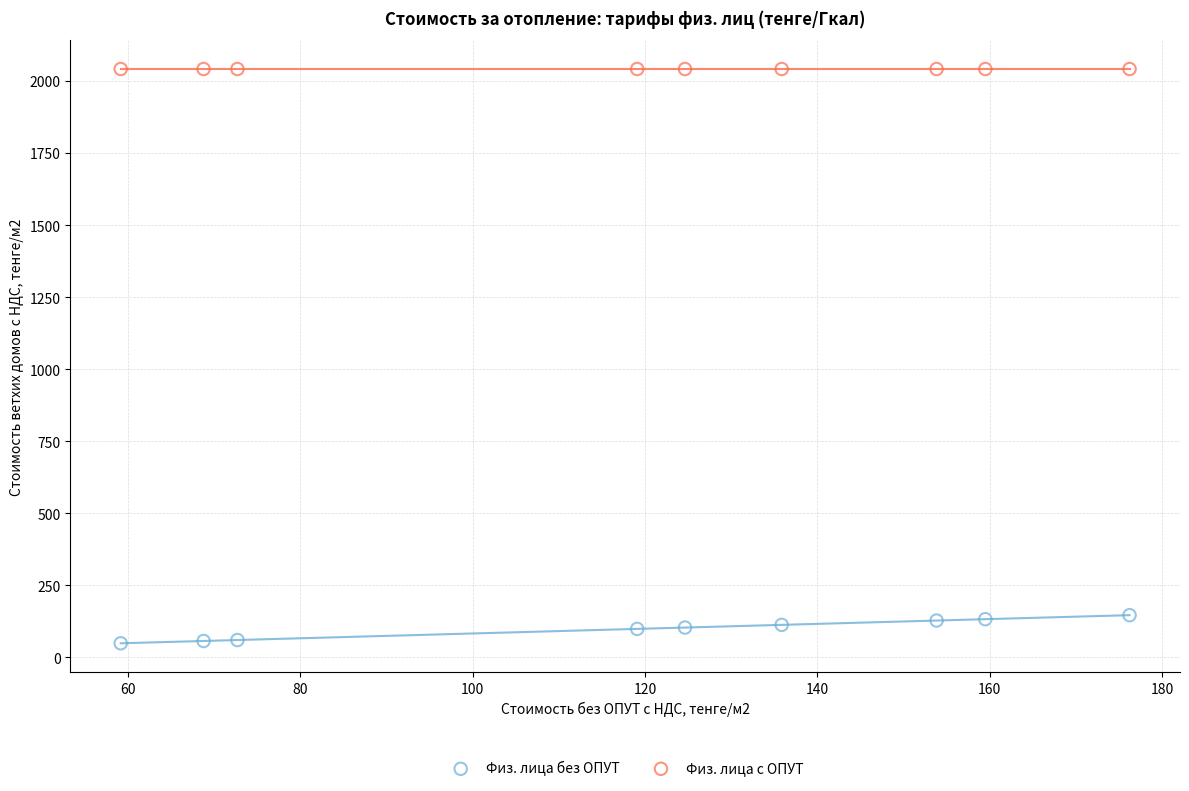

Which series contains the highest Y value?

Физ. лица с ОПУТ